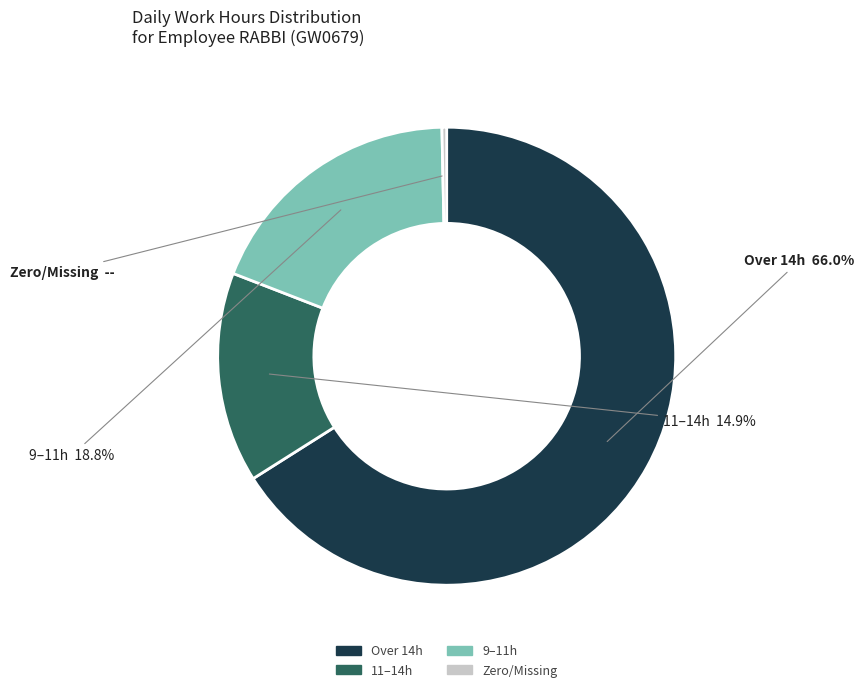

Is there any slice that represents more than half of the pie?

Yes